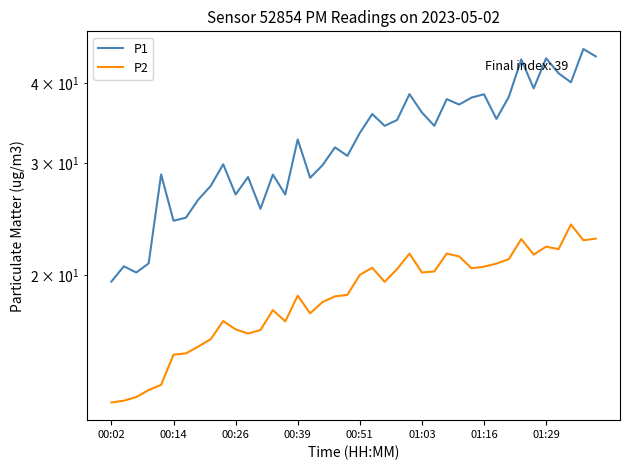

The P1 series shows 63.5 at 27. True or false?

False